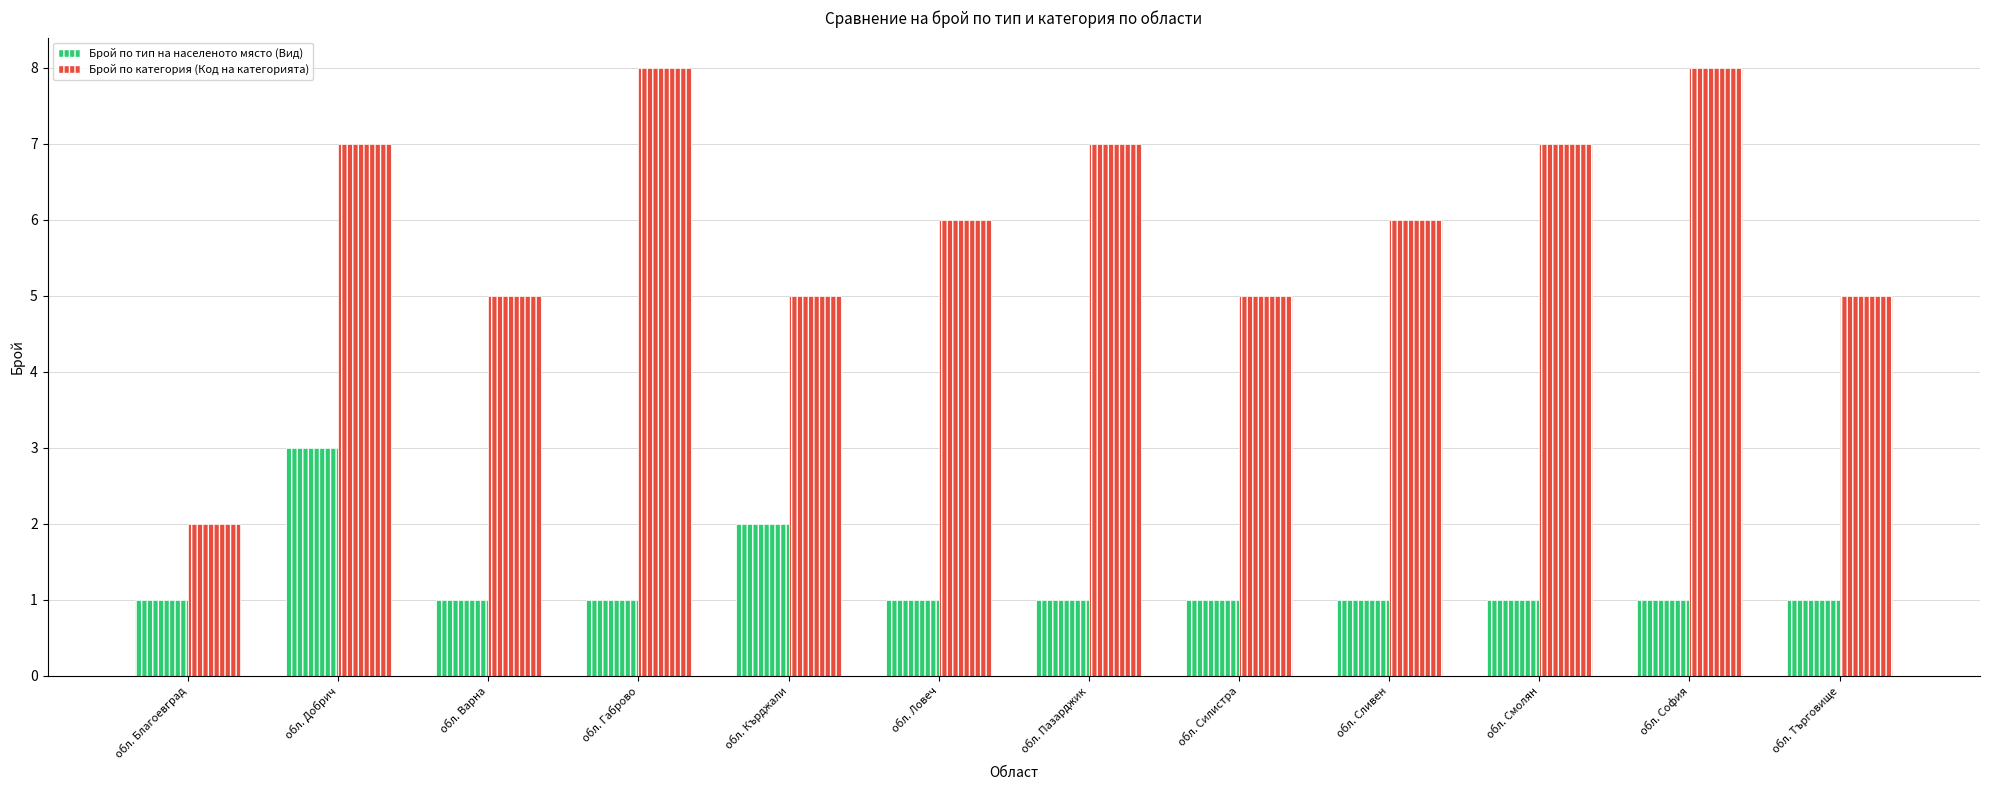

What are all the series names shown in the legend?

Брой по тип на населеното място (Вид), Брой по категория (Код на категорията)